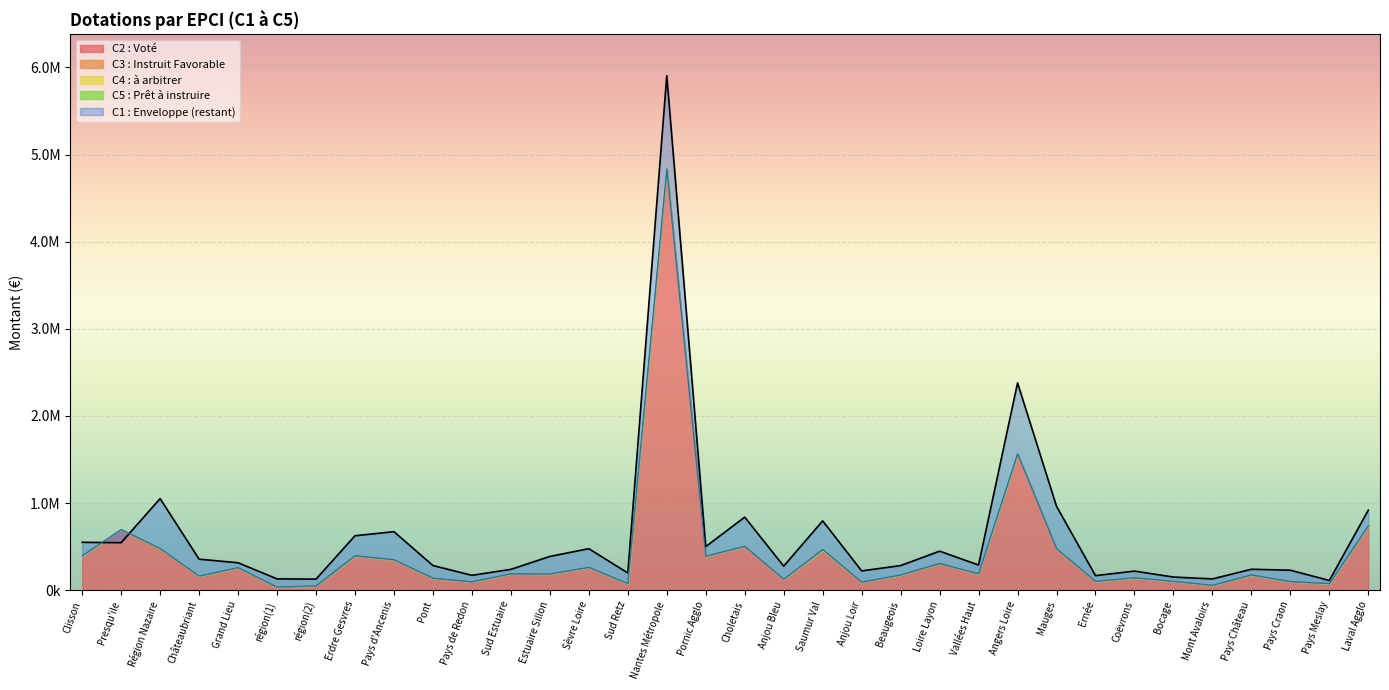

What is the spread (max minus min) of values at 53?

167882